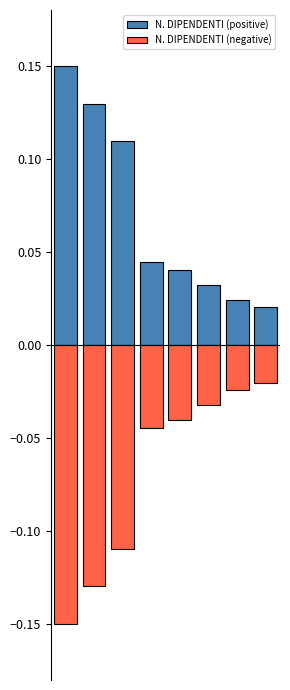

Which series changed the most between 4 and 5?

N. DIPENDENTI (positive)